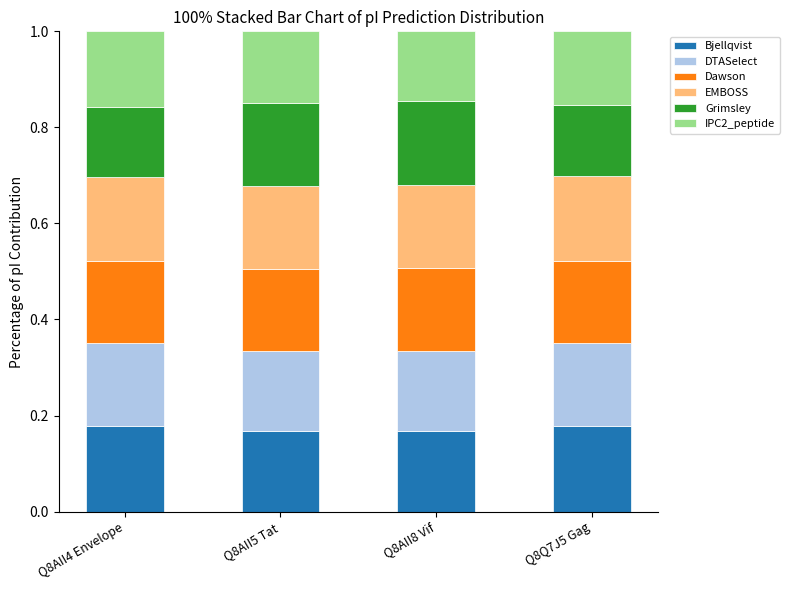

What is the sum of all Bjellqvist values?

0.7